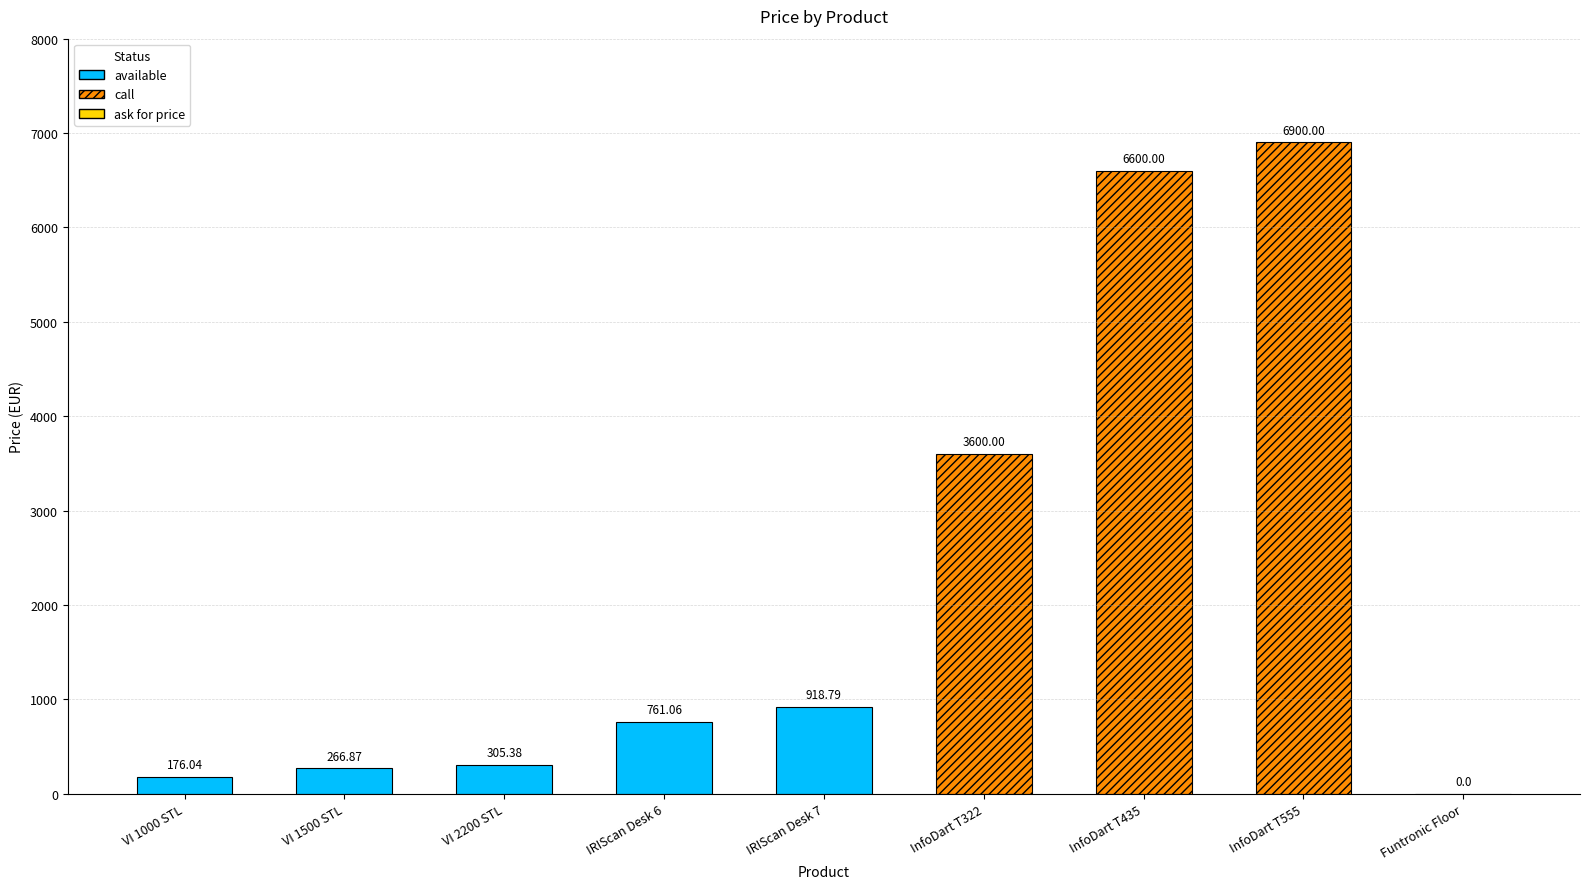

At which category does the chart reach its minimum across all series?

Funtronic Floor